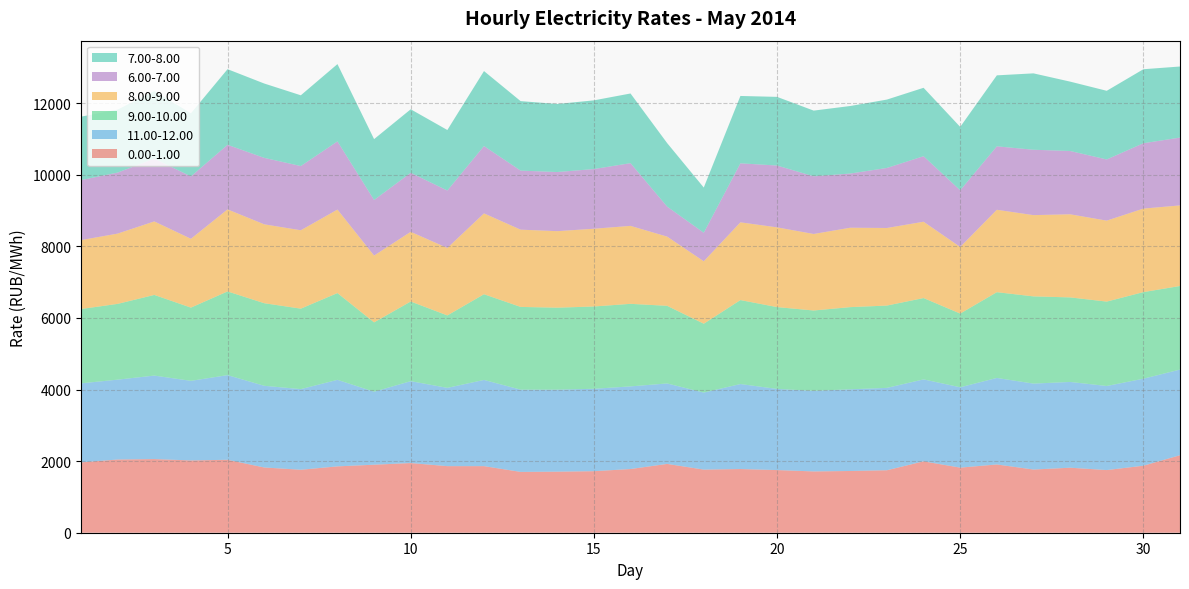

Reading left to right, extract all data points from this chart.

0.00-1.00: 1=1964.6	2=2045.6	3=2057.5	4=2019.7	5=2037.7	6=1823.2	7=1759.4	8=1853.8	9=1900.4	10=1946.7	11=1860.1	12=1860.2	13=1699.3	14=1706.0	15=1719.3	16=1779.6	17=1922.7	18=1763.3	19=1779.3	20=1750.5	21=1712.6	22=1724.9	23=1745.7	24=1994.3	25=1818.6	26=1907.2	27=1765.4	28=1816.3	29=1750.8	30=1871.8	31=2165.7
11.00-12.00: 1=2208.7	2=2231.6	3=2332.9	4=2224.1	5=2365.4	6=2282.2	7=2252.7	8=2417.9	9=2039.6	10=2287.9	11=2187.5	12=2408.9	13=2298.5	14=2291.7	15=2302.2	16=2309.1	17=2247.9	18=2152.8	19=2375.2	20=2267.6	21=2251.9	22=2282.6	23=2301.6	24=2289.8	25=2245.1	26=2417.3	27=2401.2	28=2396.5	29=2349.0	30=2431.5	31=2392.6
9.00-10.00: 1=2077.1	2=2116.7	3=2253.8	4=2045.8	5=2338.7	6=2307.2	7=2248.6	8=2424.5	9=1937.6	10=2225.7	11=2024.0	12=2394.7	13=2311.2	14=2289.9	15=2299.4	16=2306.4	17=2169.3	18=1923.6	19=2345.8	20=2285.9	21=2244.7	22=2295.9	23=2299.5	24=2272.7	25=2059.6	26=2396.2	27=2436.8	28=2362.2	29=2357.8	30=2419.2	31=2335.6
8.00-9.00: 1=1925.3	2=1964.0	3=2053.7	4=1923.2	5=2292.5	6=2204.3	7=2190.4	8=2332.8	9=1866.2	10=1946.9	11=1884.6	12=2258.9	13=2158.8	14=2138.0	15=2172.4	16=2178.1	17=1933.4	18=1744.4	19=2172.3	20=2228.2	21=2137.7	22=2218.6	23=2167.9	24=2132.3	25=1861.2	26=2302.5	27=2270.3	28=2322.3	29=2262.3	30=2333.6	31=2251.5
6.00-7.00: 1=1676.3	2=1704.3	3=1754.2	4=1741.8	5=1803.6	6=1856.7	7=1793.7	8=1904.5	9=1552.7	10=1648.5	11=1604.5	12=1880.5	13=1649.3	14=1651.8	15=1667.2	16=1752.2	17=838.1	18=797.2	19=1648.2	20=1727.2	21=1611.0	22=1513.6	23=1677.0	24=1830.6	25=1582.7	26=1772.4	27=1826.4	28=1768.3	29=1709.0	30=1825.7	31=1894.8
7.00-8.00: 1=1772.7	2=1760.8	3=1889.3	4=1765.7	5=2113.6	6=2077.7	7=1977.1	8=2160.0	9=1701.1	10=1775.3	11=1691.2	12=2095.7	13=1942.0	14=1901.3	15=1920.0	16=1946.9	17=1775.1	18=1263.1	19=1882.3	20=1918.3	21=1836.0	22=1887.2	23=1910.8	24=1911.8	25=1771.7	26=1983.3	27=2134.5	28=1938.5	29=1918.2	30=2068.1	31=1986.1